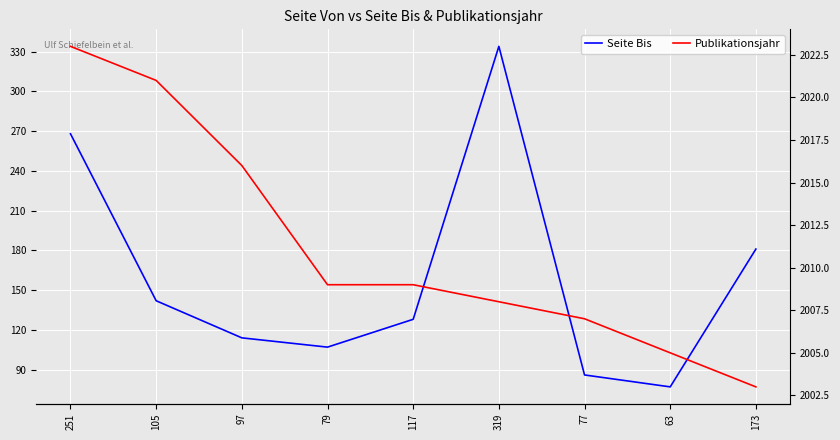

Where does the Seite Bis series first go above 128?

251